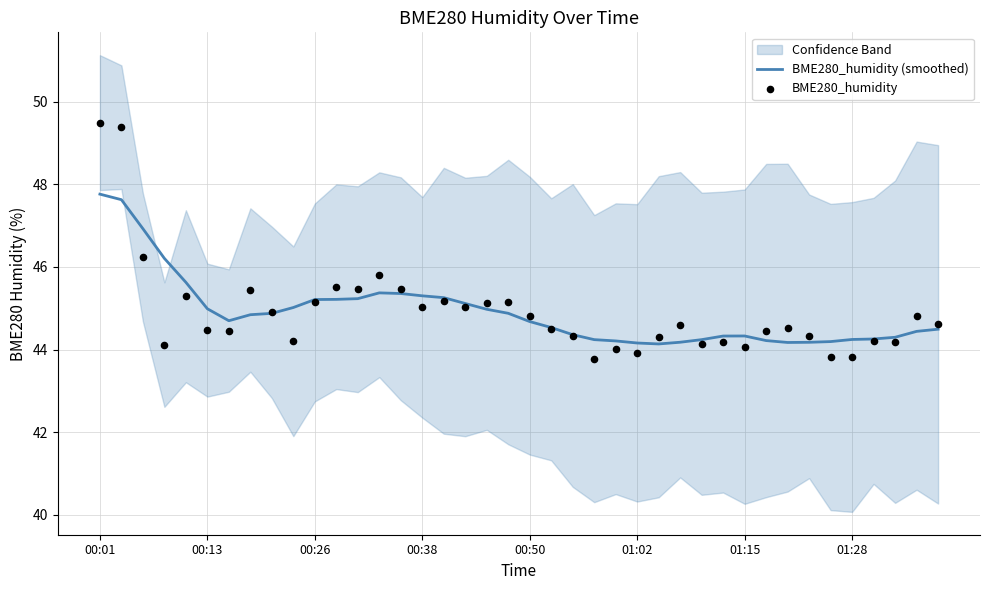

Is the value of BME280_humidity at 29 greater than the value of BME280_humidity (smoothed) at 22?

No